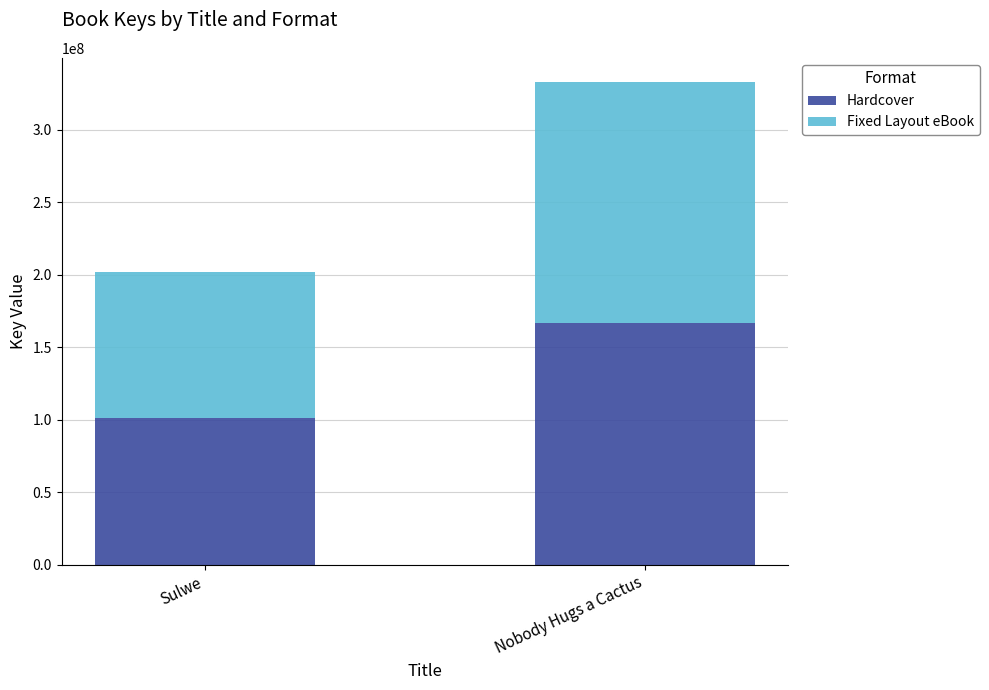

List the labels in order of Hardcover value, smallest first.

Sulwe, Nobody Hugs a Cactus